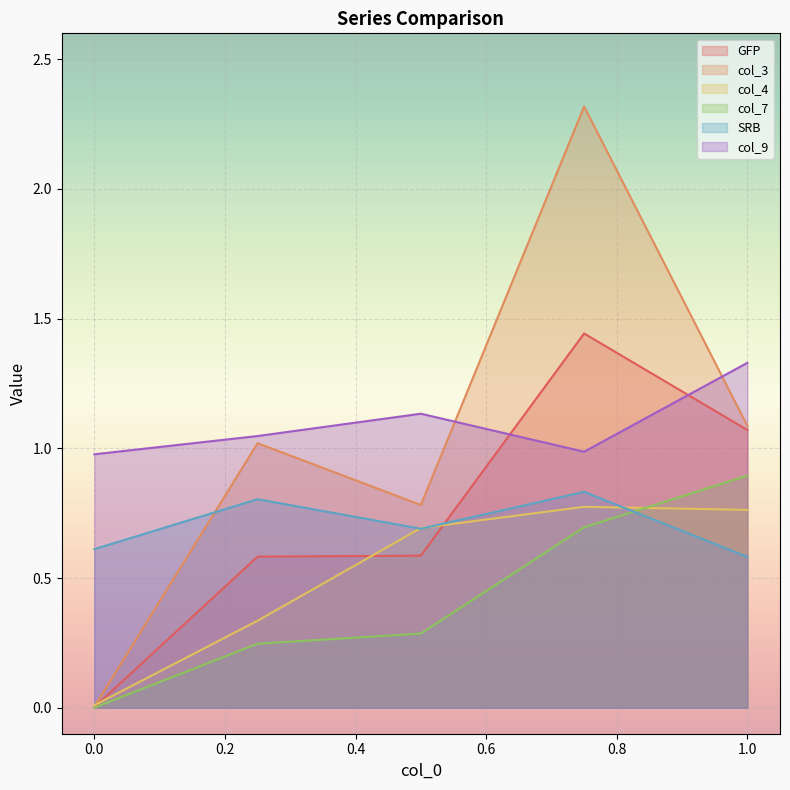

True or false: SRB has a value of 0.7 at 0.5.

True